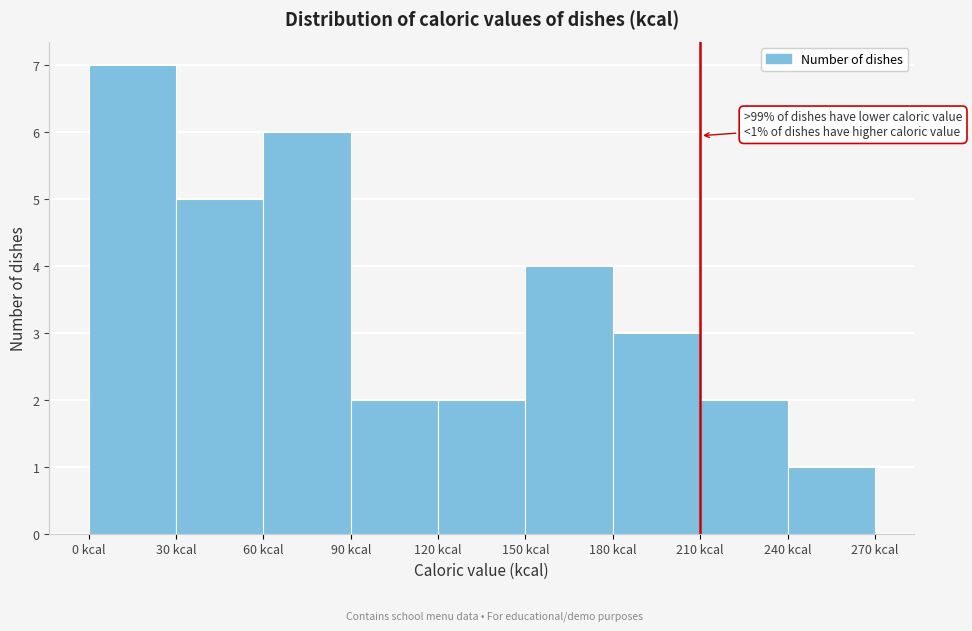

Over which range of the x-axis is the bar tallest?

0 to 30